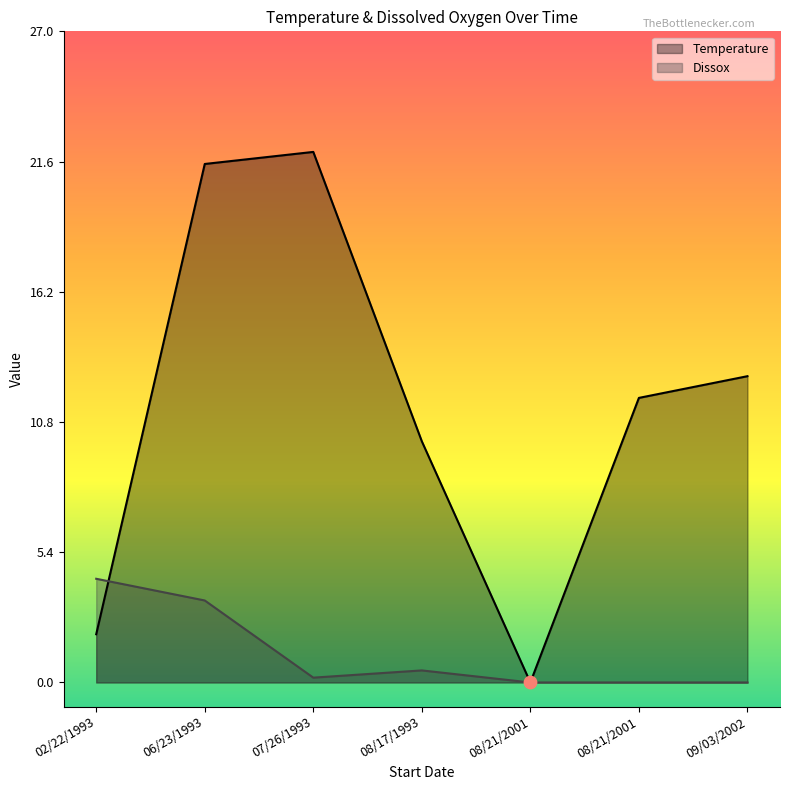

Which series has the largest Y range (max minus min)?

Temperature